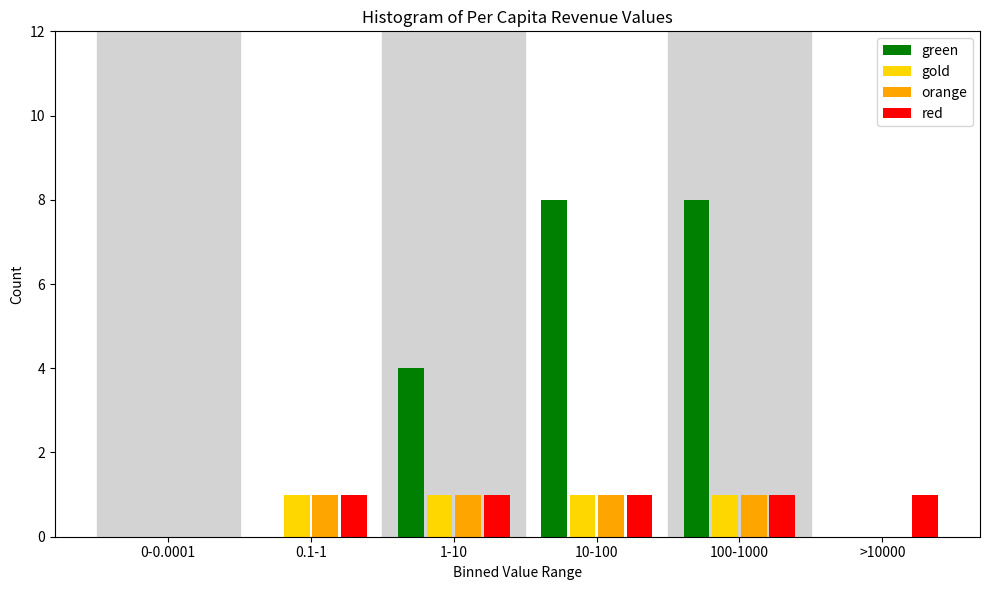

Reading right to left, transcribe all the data shown in this chart.

green: >10000=0	100-1000=8	10-100=8	1-10=4	0.1-1=0	0-0.0001=0
gold: >10000=0	100-1000=1	10-100=1	1-10=1	0.1-1=1	0-0.0001=0
orange: >10000=0	100-1000=1	10-100=1	1-10=1	0.1-1=1	0-0.0001=0
red: >10000=1	100-1000=1	10-100=1	1-10=1	0.1-1=1	0-0.0001=0